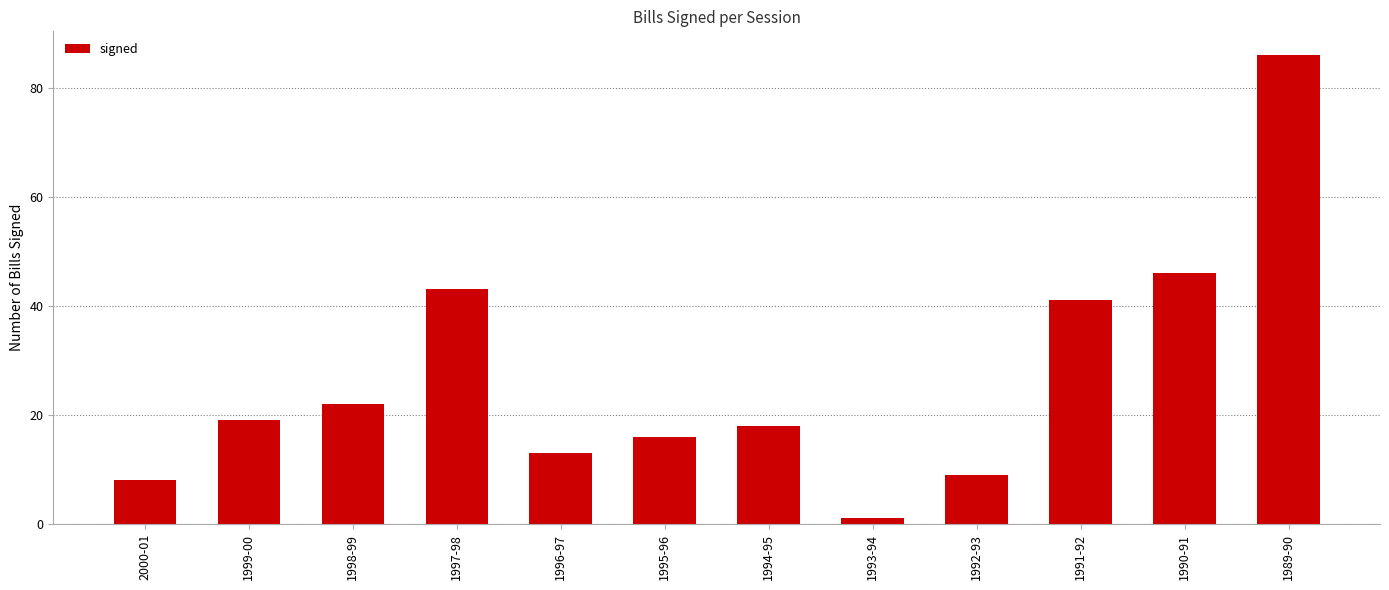

Reading left to right, extract all data points from this chart.

2000-01=8	1999-00=19	1998-99=22	1997-98=43	1996-97=13	1995-96=16	1994-95=18	1993-94=1	1992-93=9	1991-92=41	1990-91=46	1989-90=86